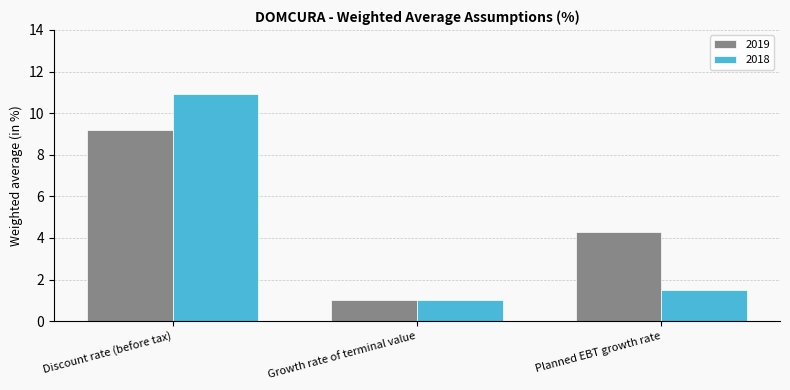

What is the average value of the 2018 series?

4.5